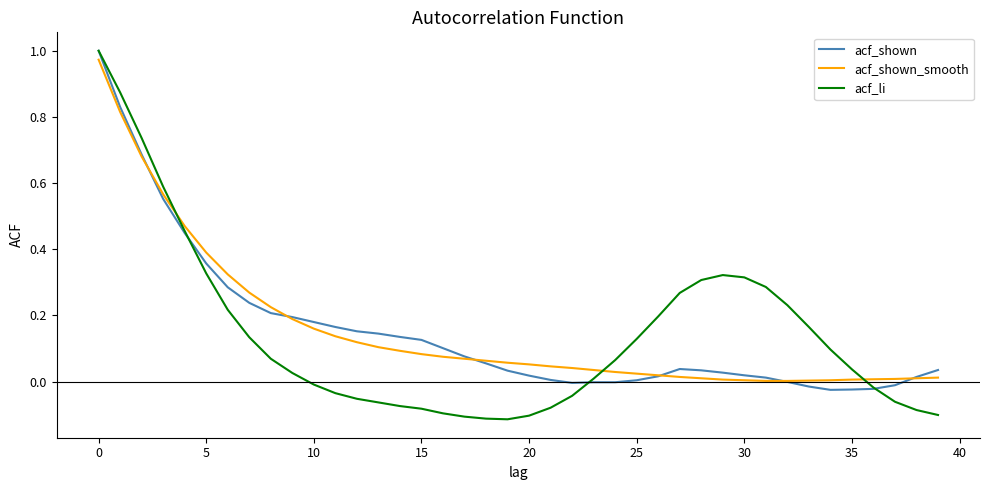

At which category does acf_shown reach its first local valley?

22